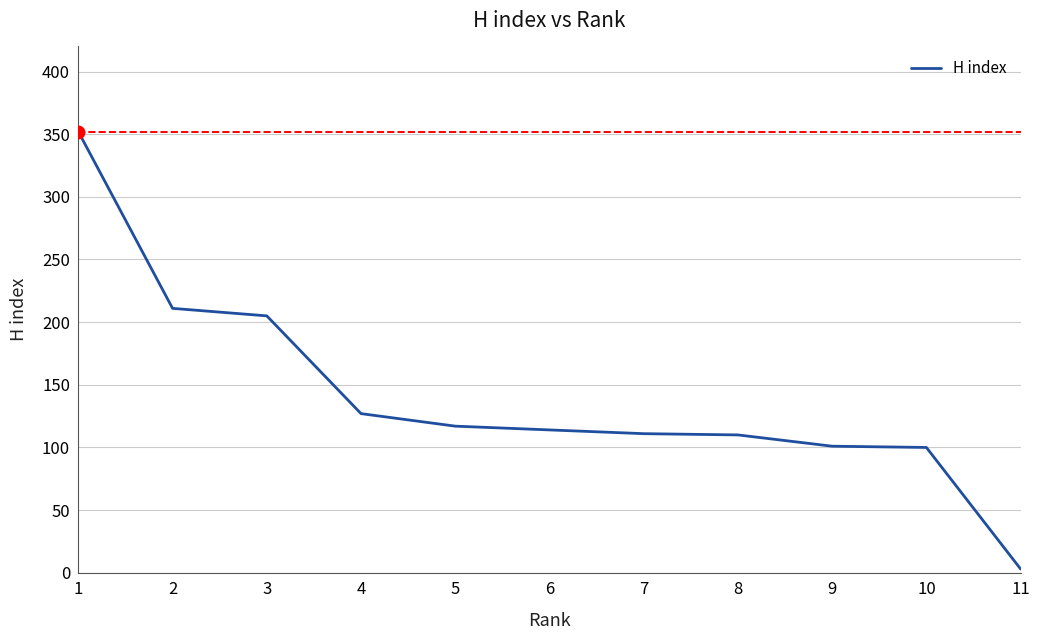

The value at 10 is 43. True or false?

False